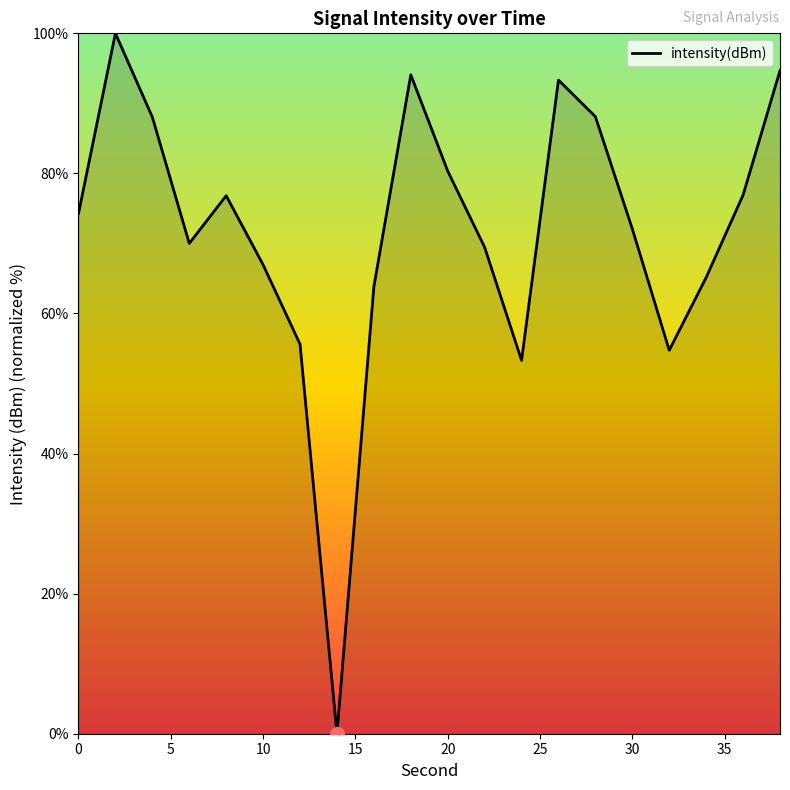

What is the difference between the maximum and minimum values?

100.0